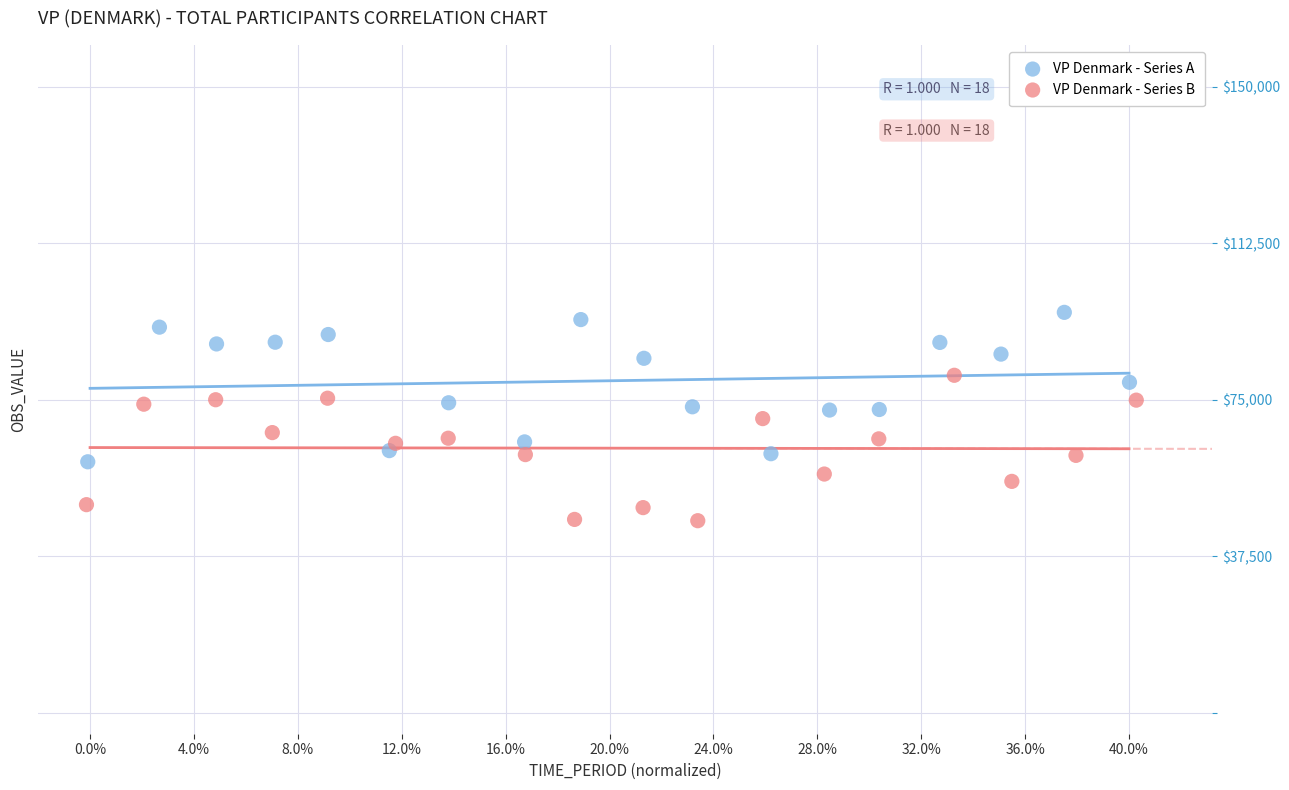

Which series contains the lowest Y value?

VP Denmark - Series B